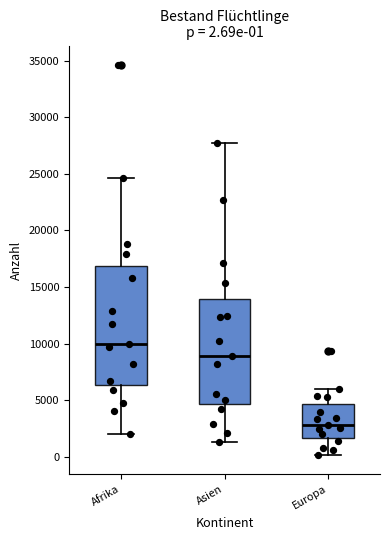

Which box is the tallest, from its lower edge to its upper edge?

Afrika